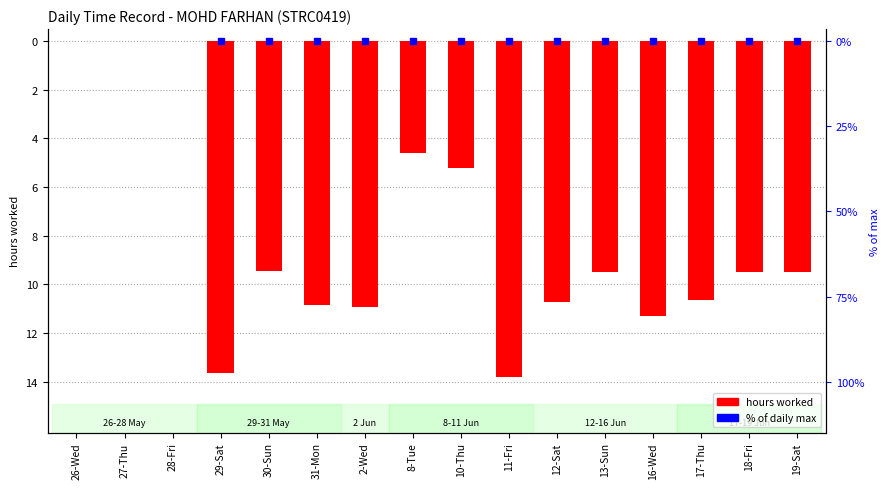

How many data points does each series have?

16